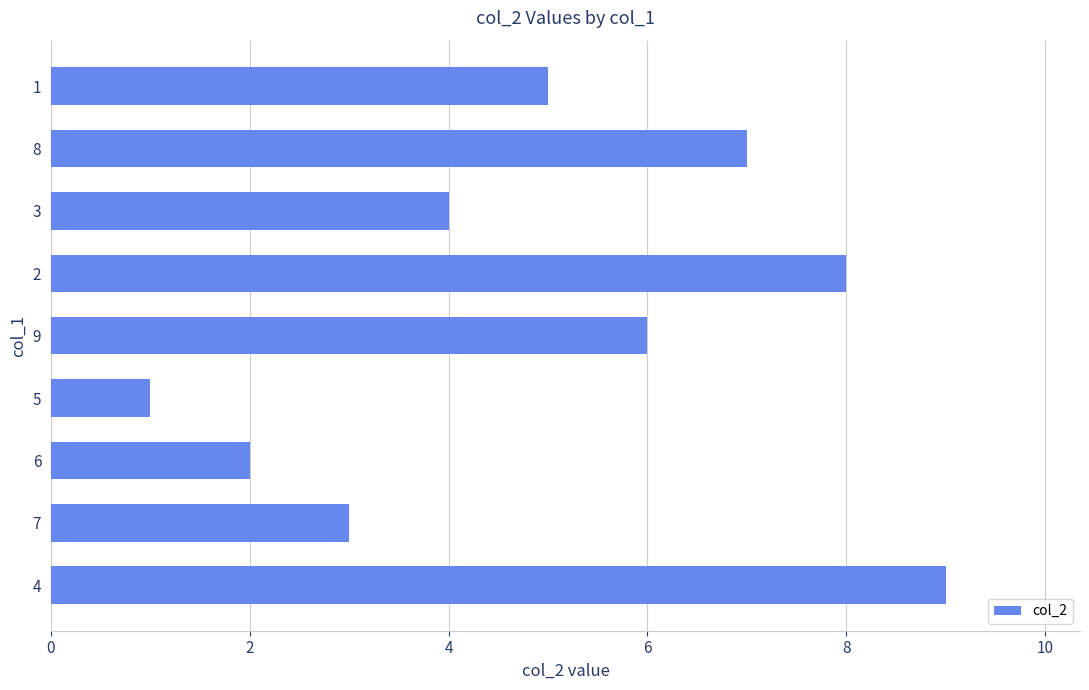

What is the difference between the maximum and minimum values?

8